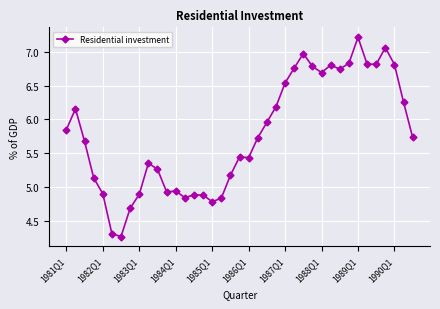

What is the minimum value shown in the chart?

4.3